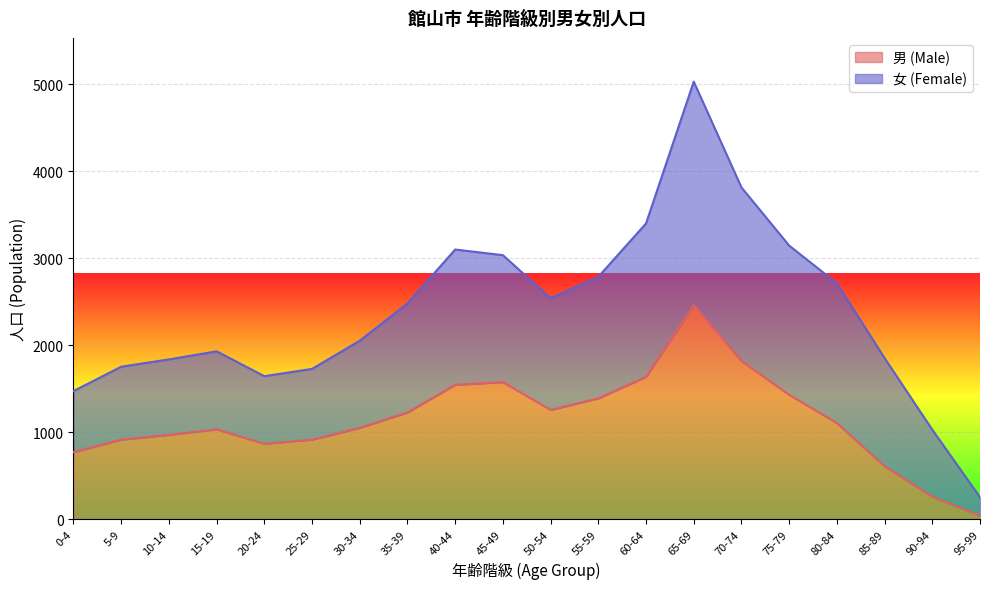

What is the label of the 2nd point from the left?

5-9